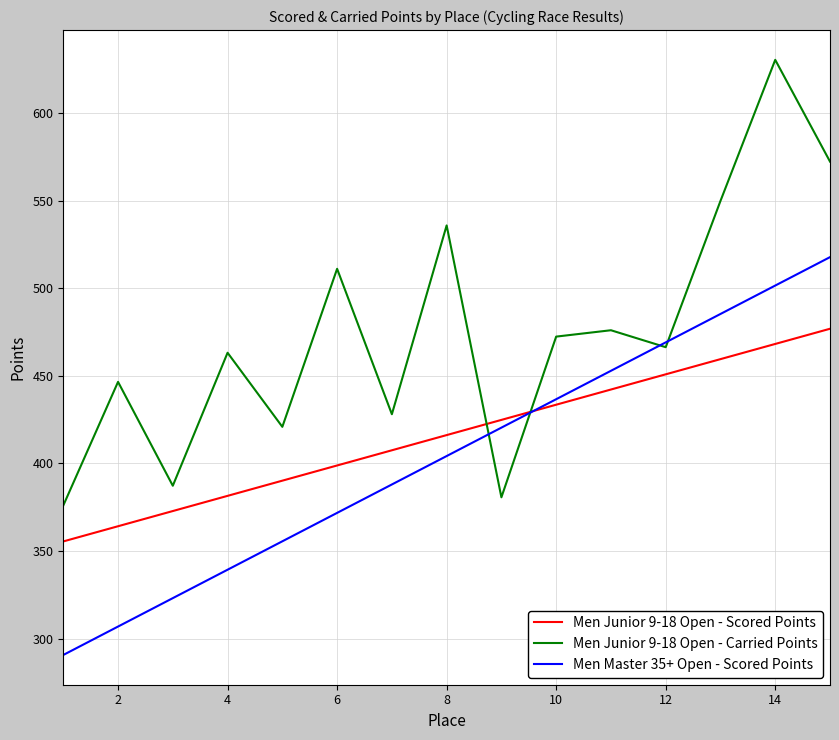

What is the greatest value displayed?

630.3